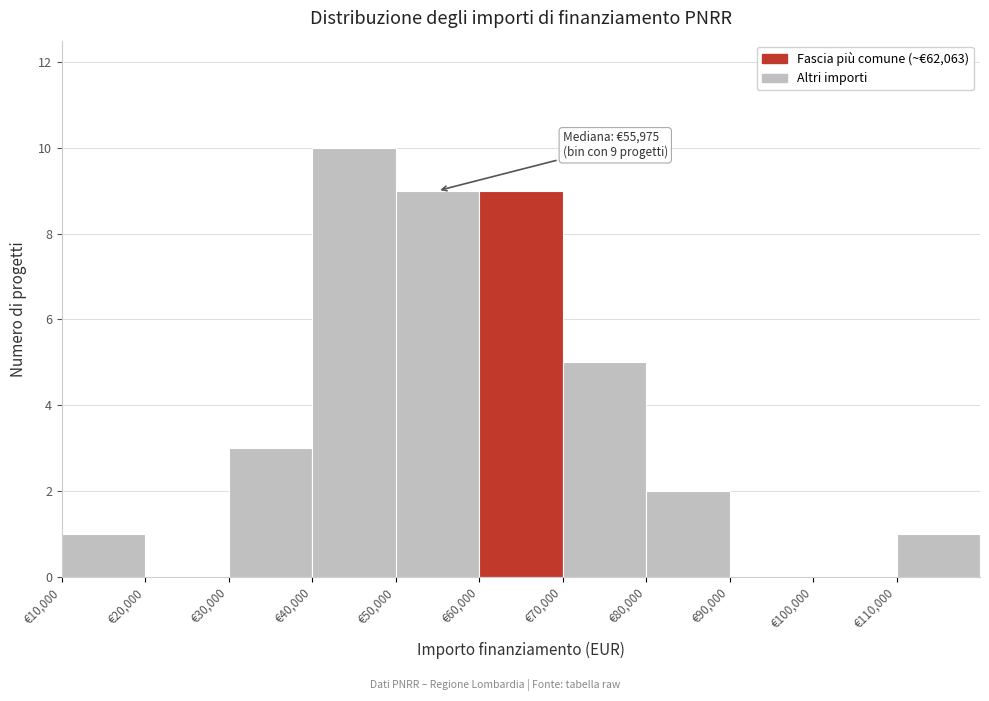

Which range on the x-axis has the tallest bar?

40000 to 50000